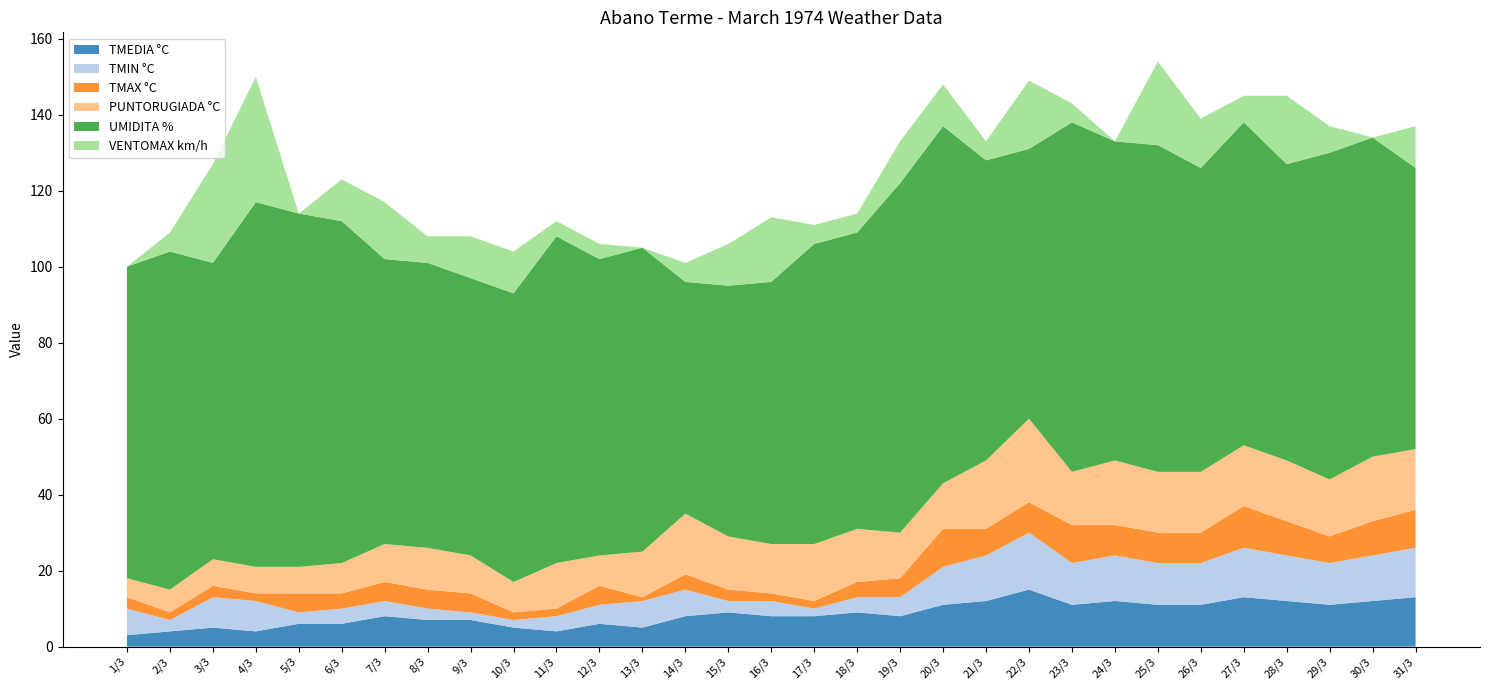

Reading right to left, what are all the values shown in this chart?

TMEDIA °C: 13	12	11	12	13	11	11	12	11	15	12	11	8	9	8	8	9	8	5	6	4	5	7	7	8	6	6	4	5	4	3
TMIN °C: 13	12	11	12	13	11	11	12	11	15	12	10	5	4	2	4	3	7	7	5	4	2	2	3	4	4	3	8	8	3	7
TMAX °C: 10	9	7	9	11	8	8	8	10	8	7	10	5	4	2	2	3	4	1	5	2	2	5	5	5	4	5	2	3	2	3
PUNTORUGIADA °C: 16	17	15	16	16	16	16	17	14	22	18	12	12	14	15	13	14	16	12	8	12	8	10	11	10	8	7	7	7	6	5
UMIDITA %: 74	84	86	78	85	80	86	84	92	71	79	94	92	78	79	69	66	61	80	78	86	76	73	75	75	90	93	96	78	89	82
VENTOMAX km/h: 11	0	7	18	7	13	22	0	5	18	5	11	11	5	5	17	11	5	0	4	4	11	11	7	15	11	0	33	26	5	0